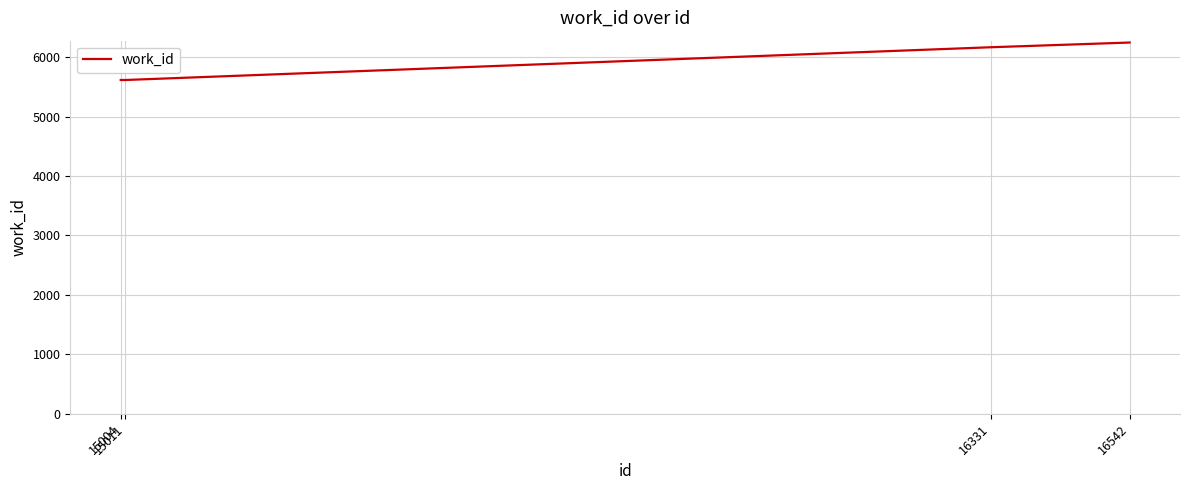

What is the sum of all values?

23637